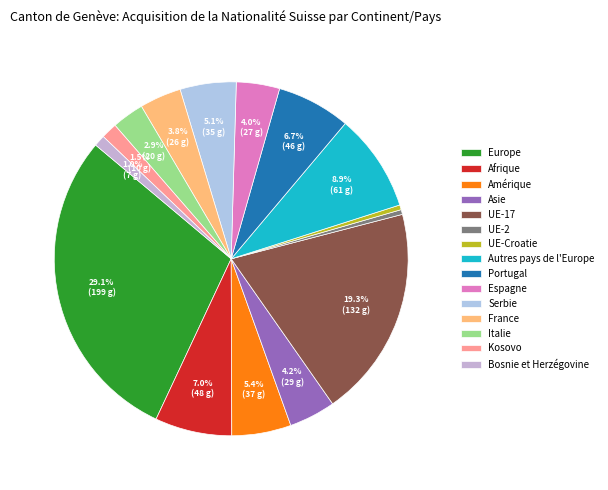

To the nearest percent, what is the average slice percentage?

7%